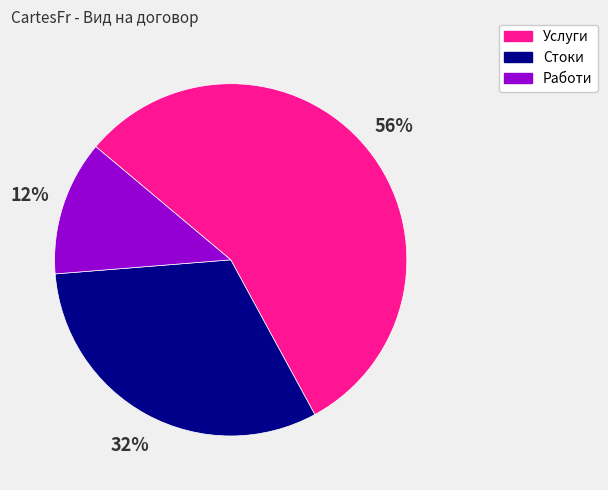

To the nearest percent, what percentage of the pie is Стоки?

32%